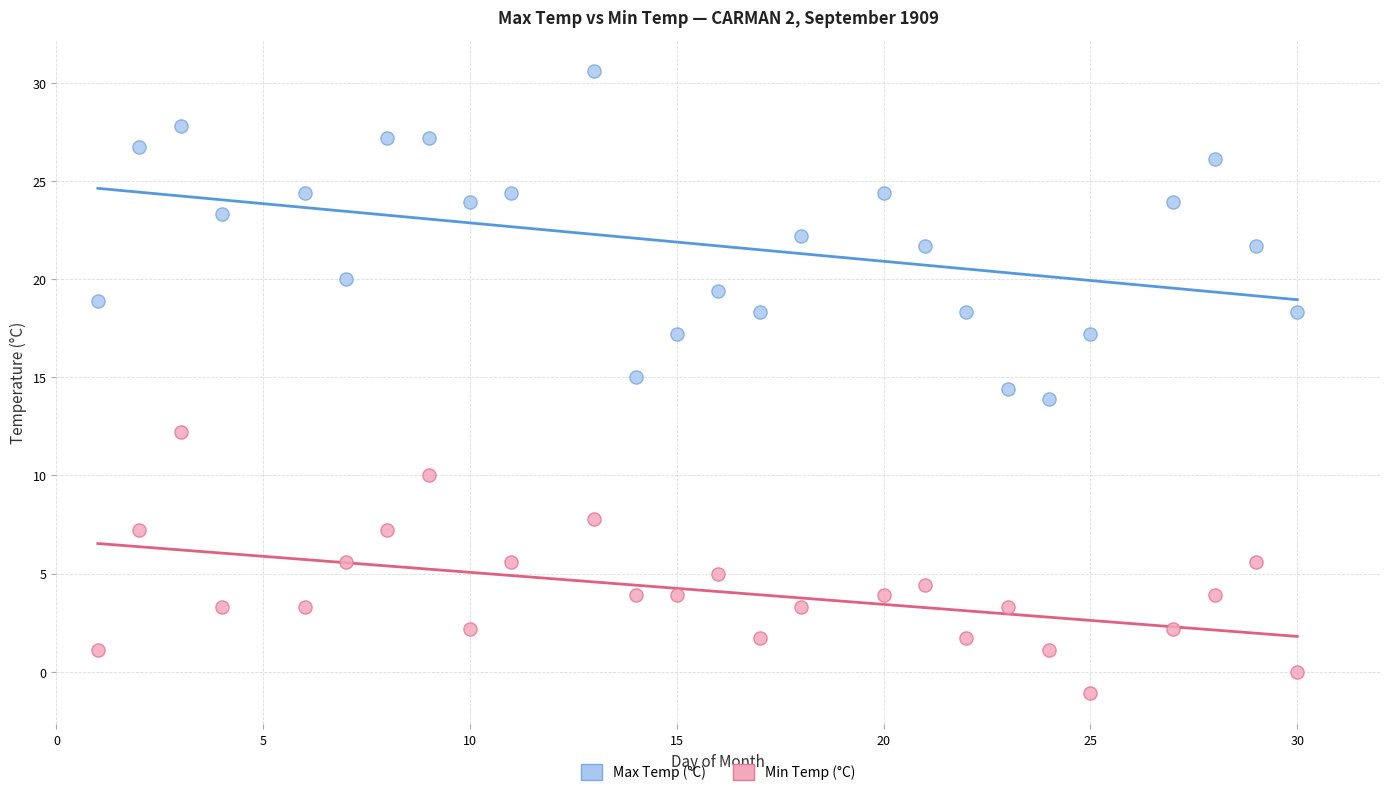

Which series contains the highest Y value?

Max Temp (°C)